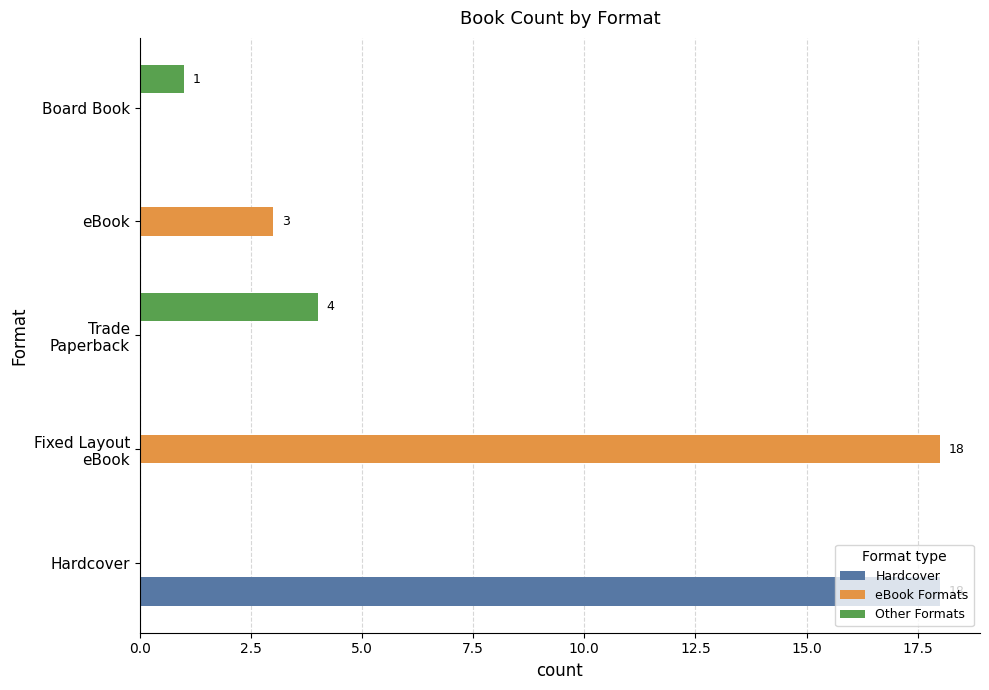

Is it true that Hardcover equals 0 at eBook?

True